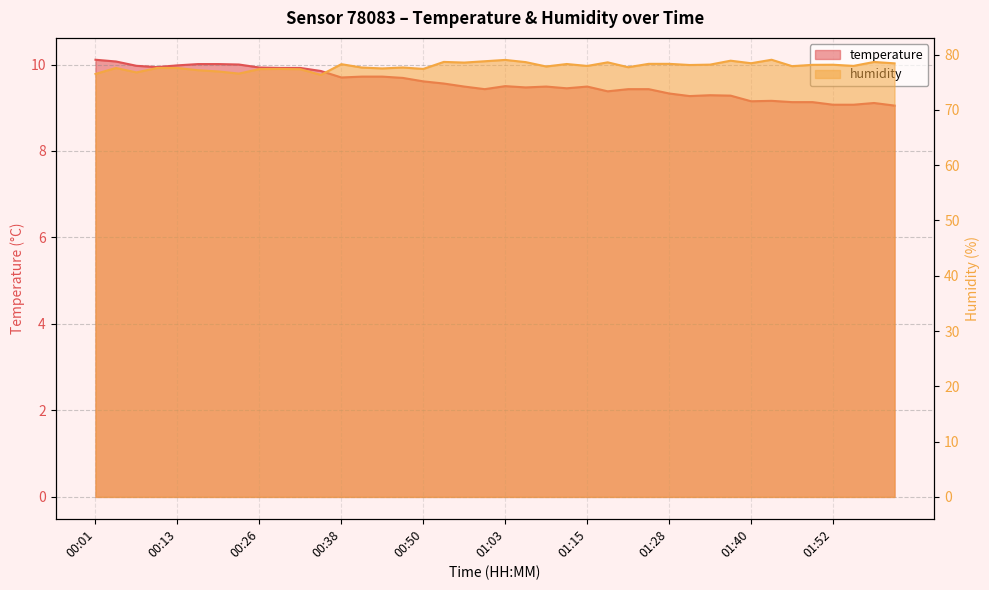

How many lines are shown in the chart?

2